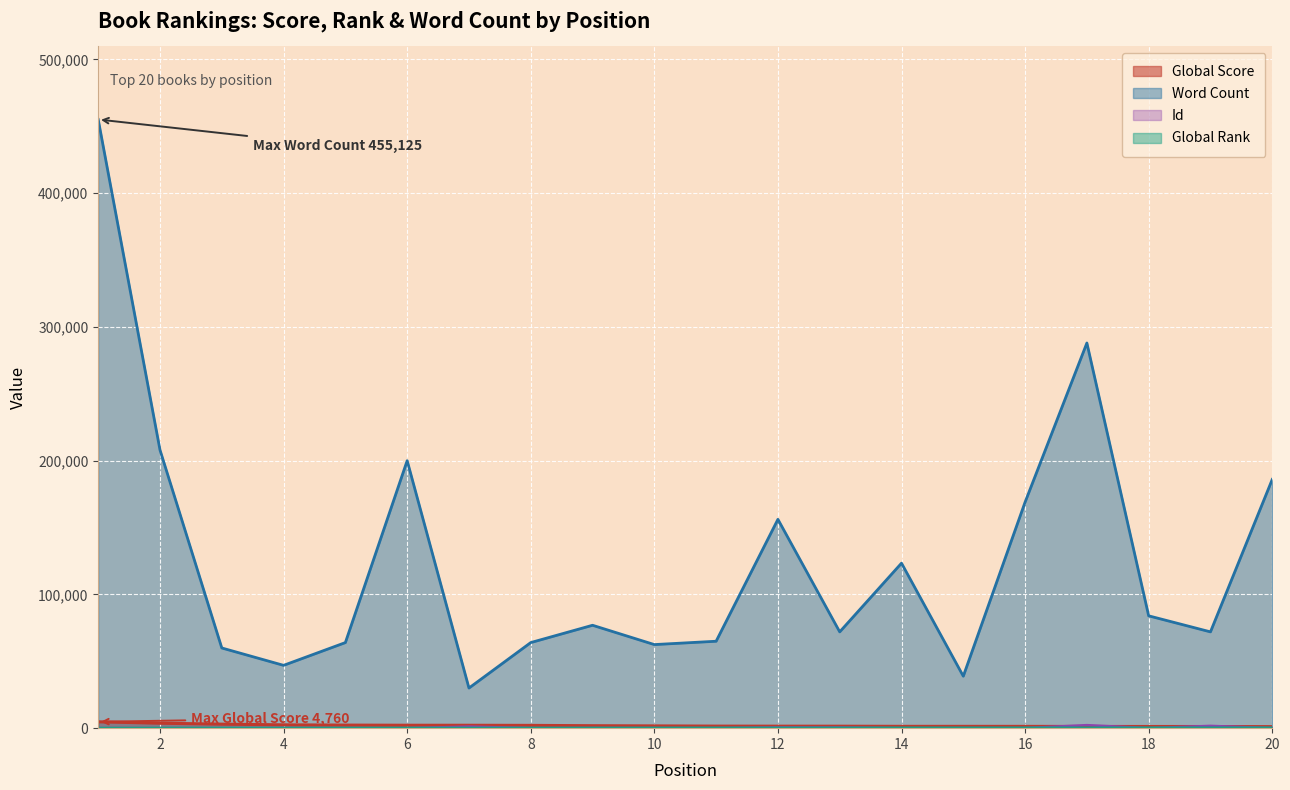

True or false: Global Rank has more than 1 interior local peaks.

False